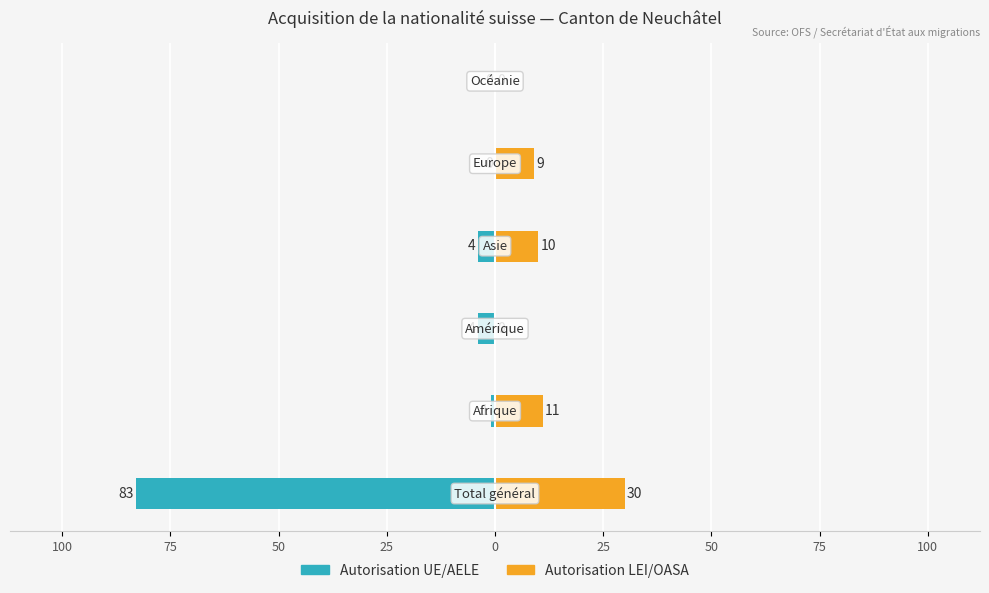

How many values in Autorisation LEI/OASA are above zero?

4